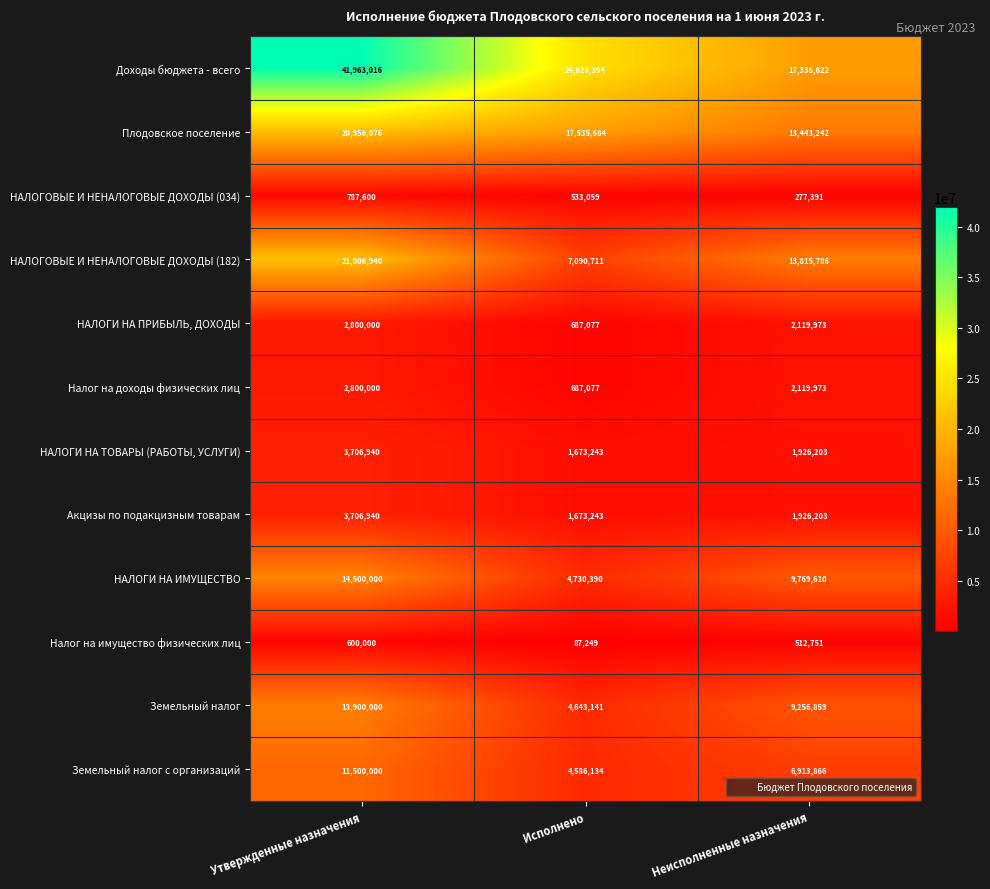

Is it true that НАЛОГОВЫЕ И НЕНАЛОГОВЫЕ ДОХОДЫ (182) equals 7090711 at Исполнено?

True